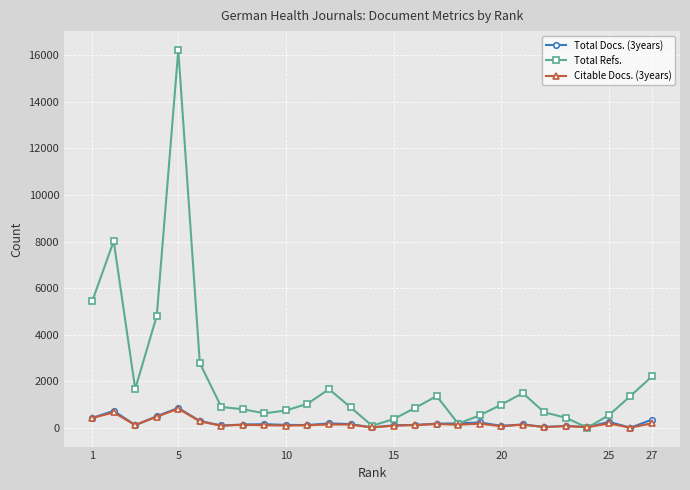

True or false: Total Docs. (3years) has more than 1 points higher than both neighbors.

True